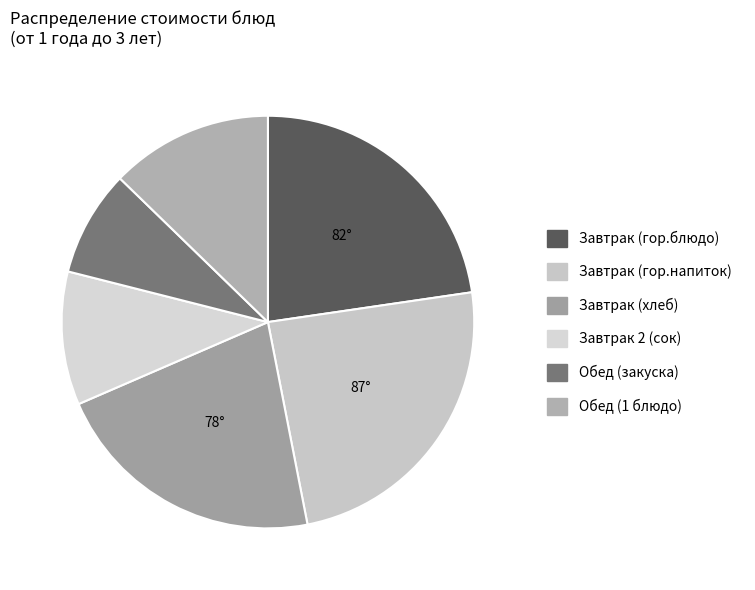

To the nearest percent, what is the difference between the Завтрак 2 (сок) and Завтрак (гор.напиток) slice percentages?

14%